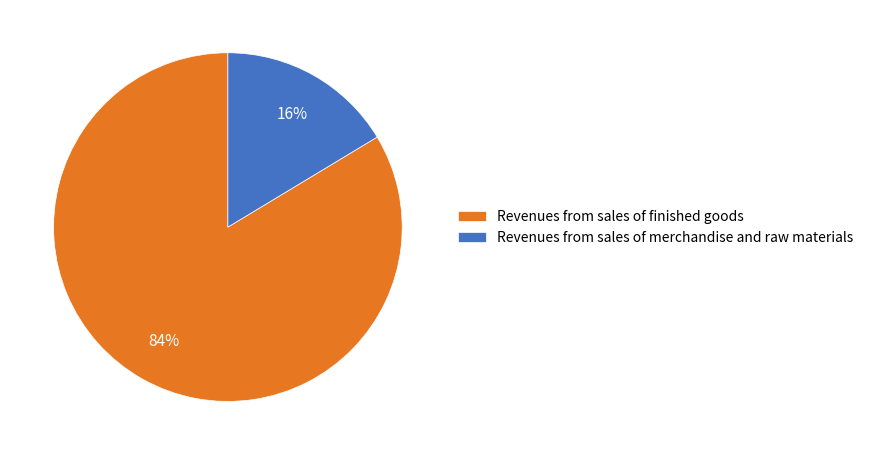

Is it true that Revenues from sales of finished goods is 84% of the pie?

True